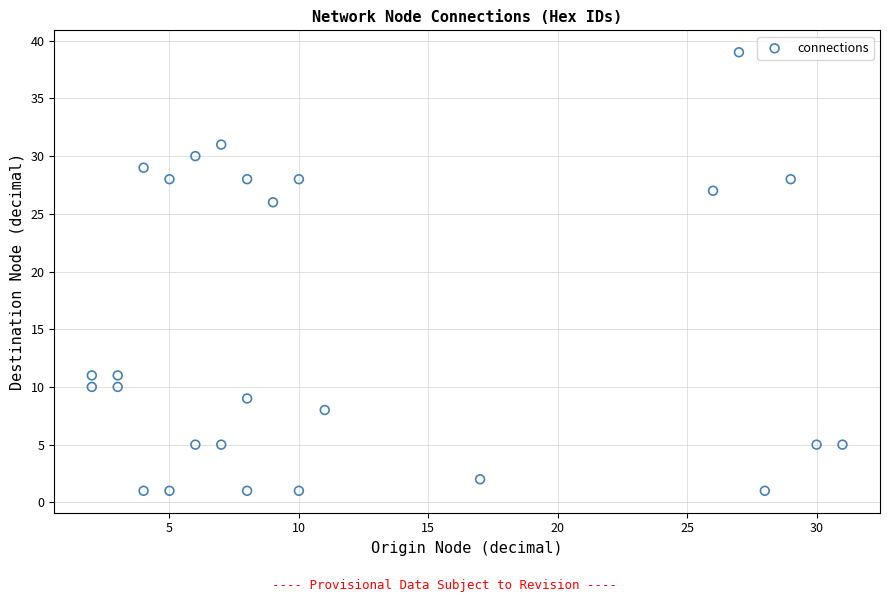

What is the range of X values (max minus min)?

29